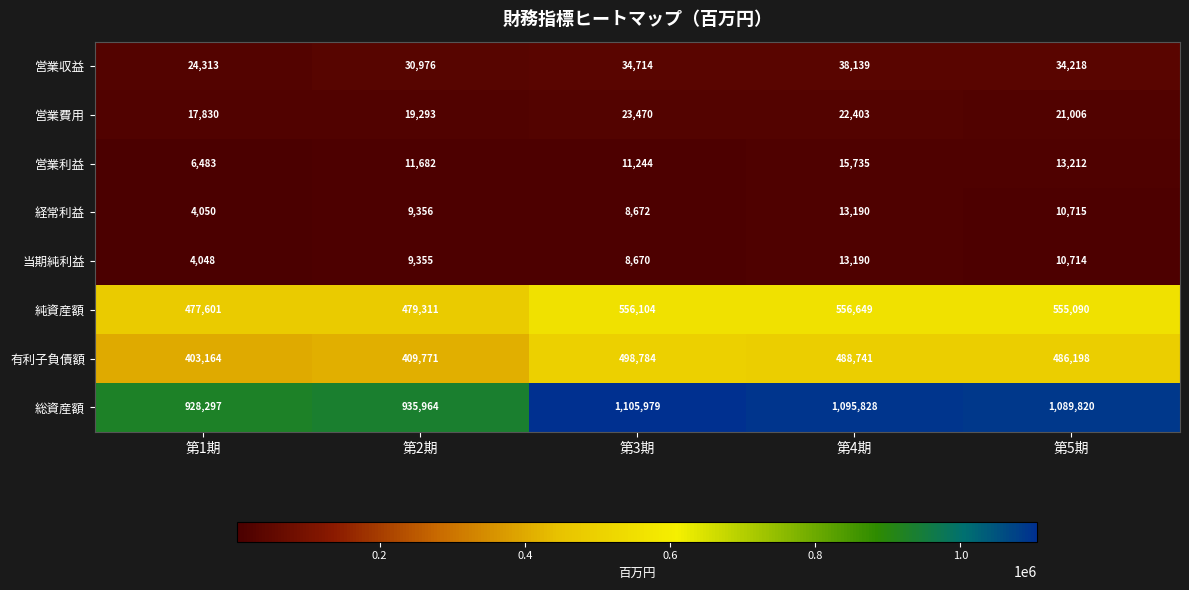

What is the difference between the second highest and second lowest values in the 総資産額 series?

159864